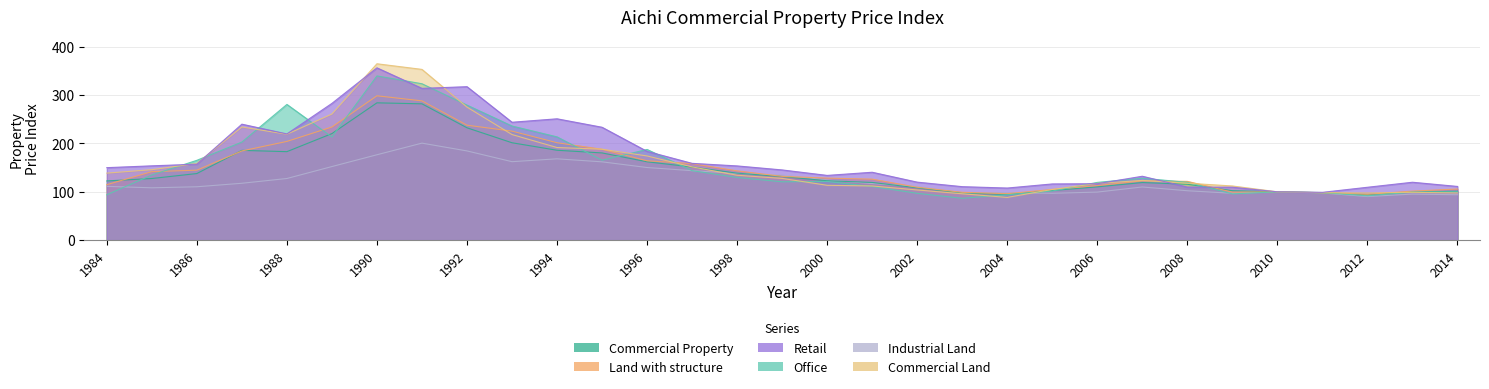

What is the difference between the maximum and minimum values in the Commercial Land series?

276.4